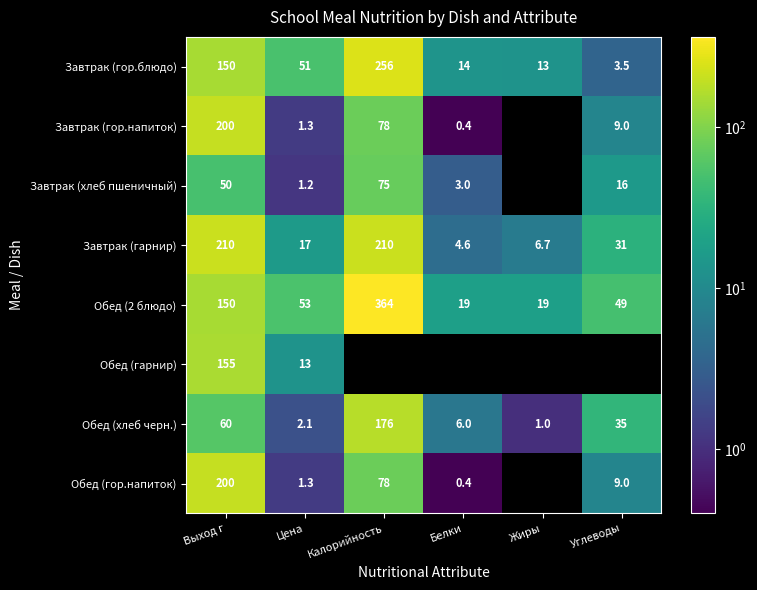

Rank the categories by Завтрак (гор.блюдо) value from lowest to highest.

Углеводы, Жиры, Белки, Цена, Выход г, Калорийность